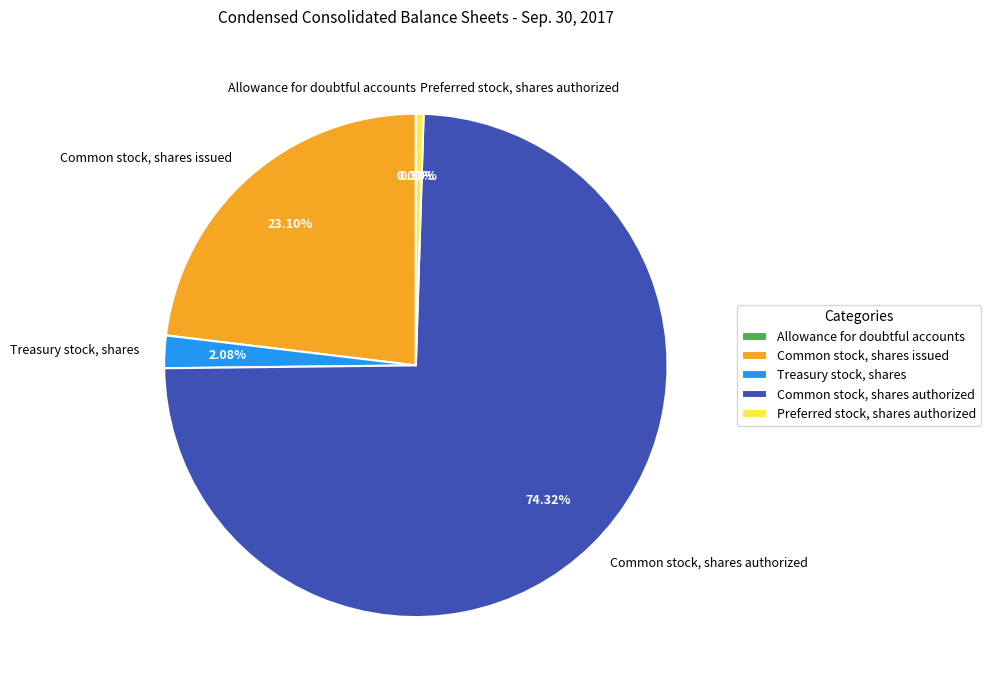

What percentage do Common stock, shares authorized and Treasury stock, shares together represent?

76.4%